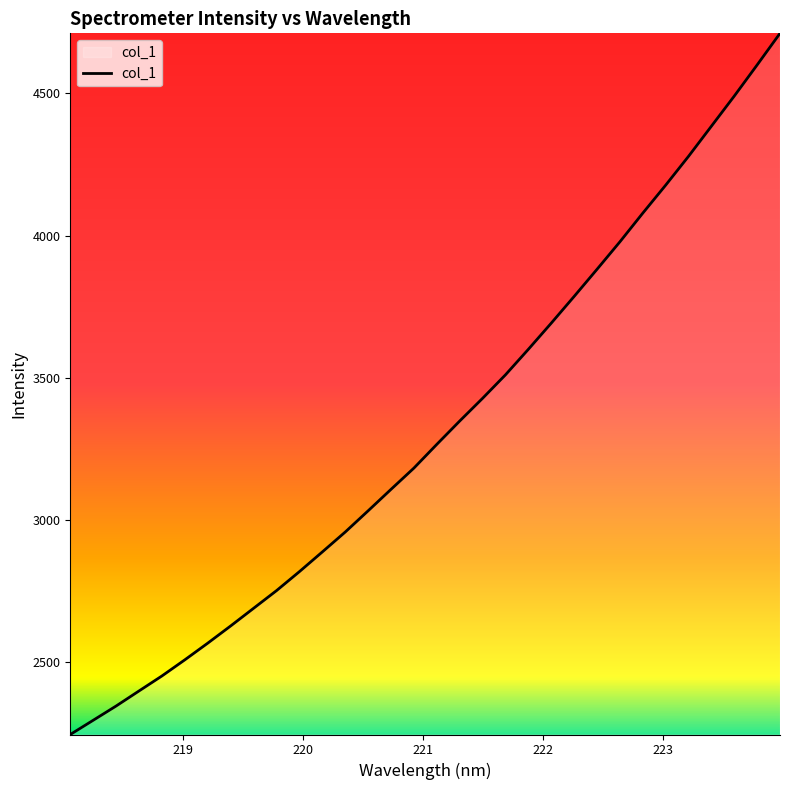

What is the greatest value displayed?

4711.6